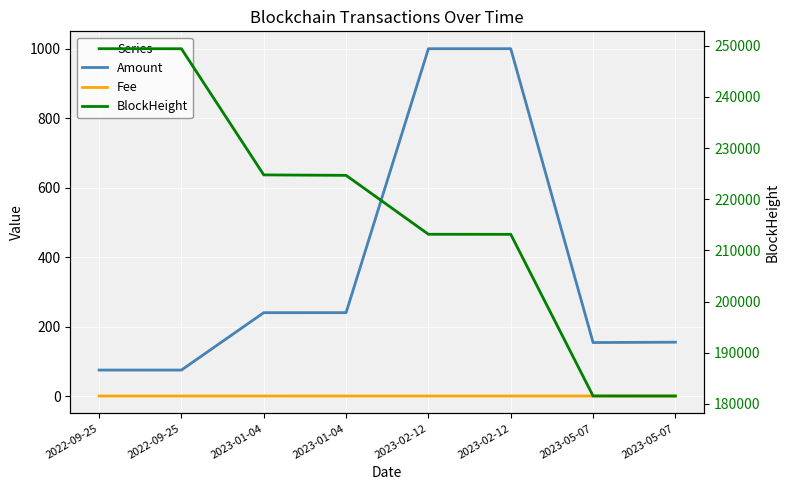

What is the average value of the BlockHeight series?

217204.4